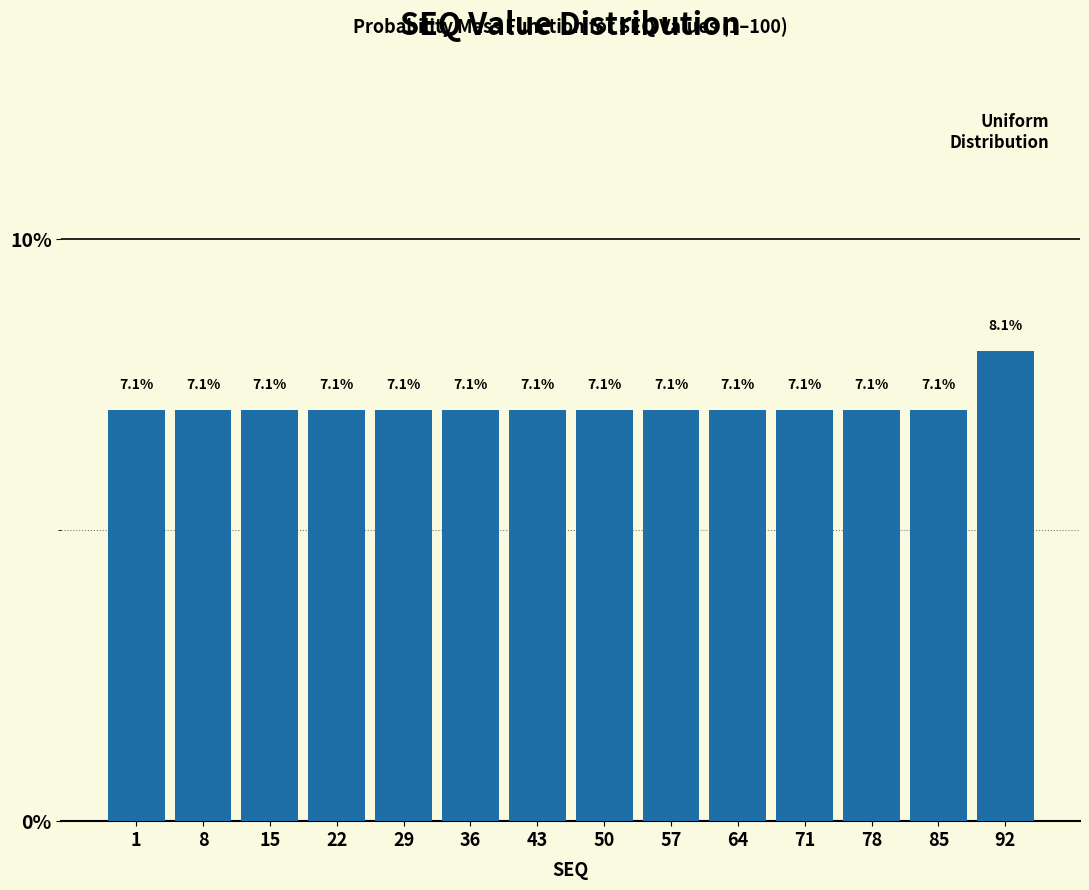

Reading left to right, transcribe all the data shown in this chart.

7.1	7.1	7.1	7.1	7.1	7.1	7.1	7.1	7.1	7.1	7.1	7.1	7.1	8.1